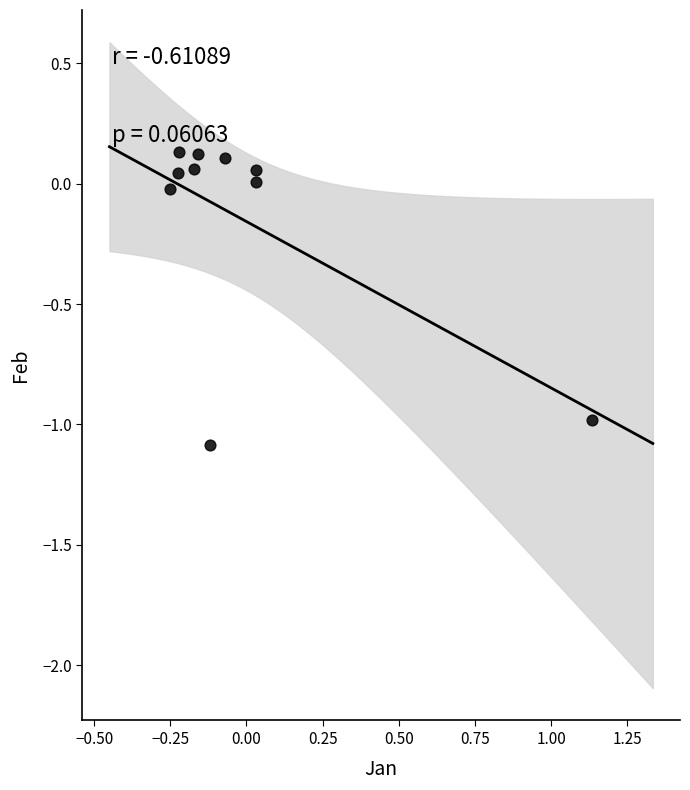

What is the range of X values (max minus min)?

1.4